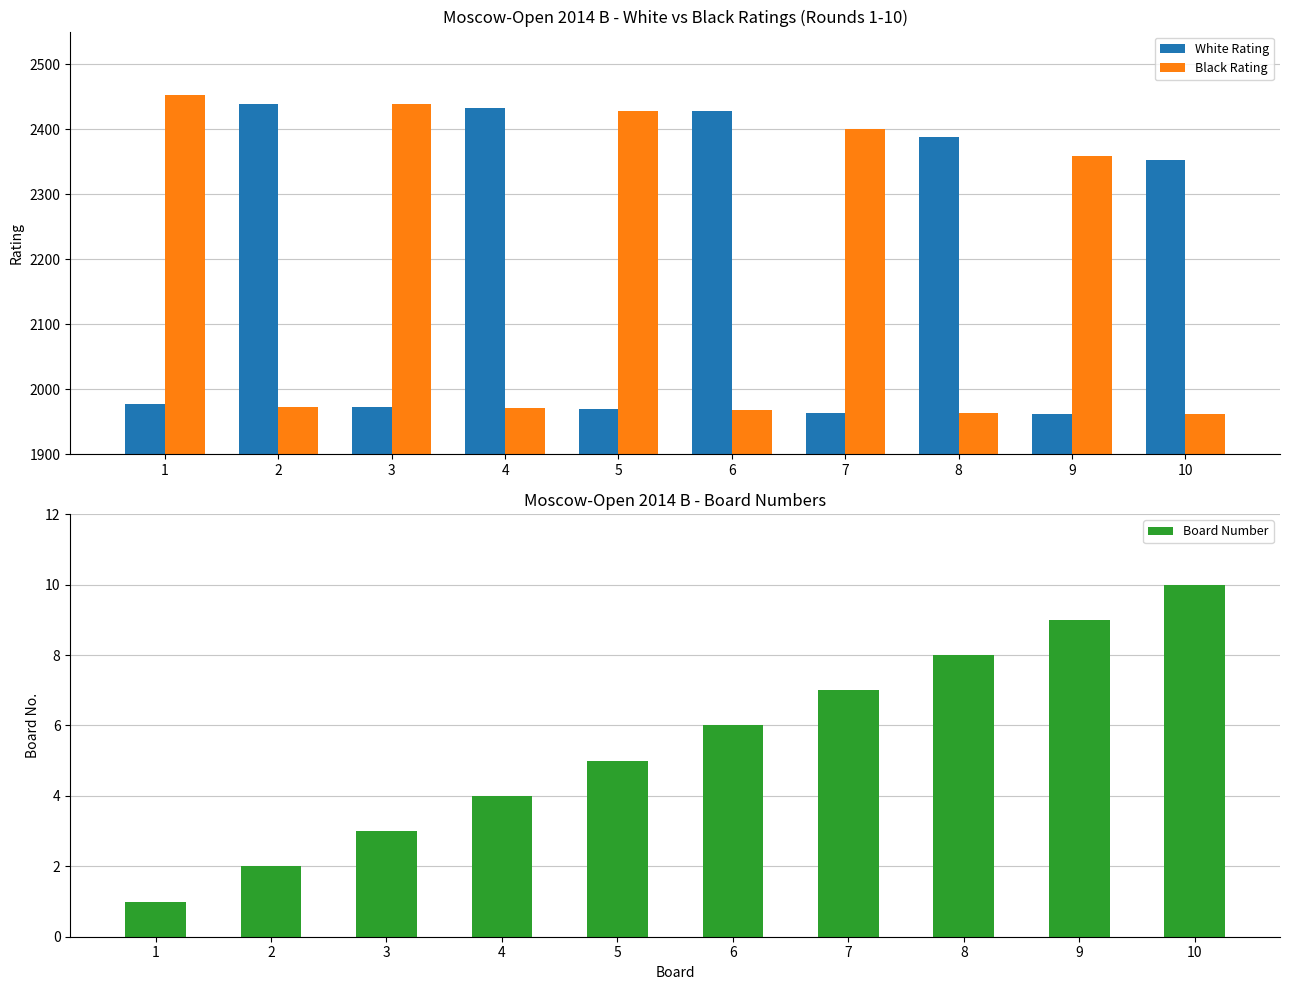

What are all the series names shown in the legend?

White Rating, Black Rating, Board Number